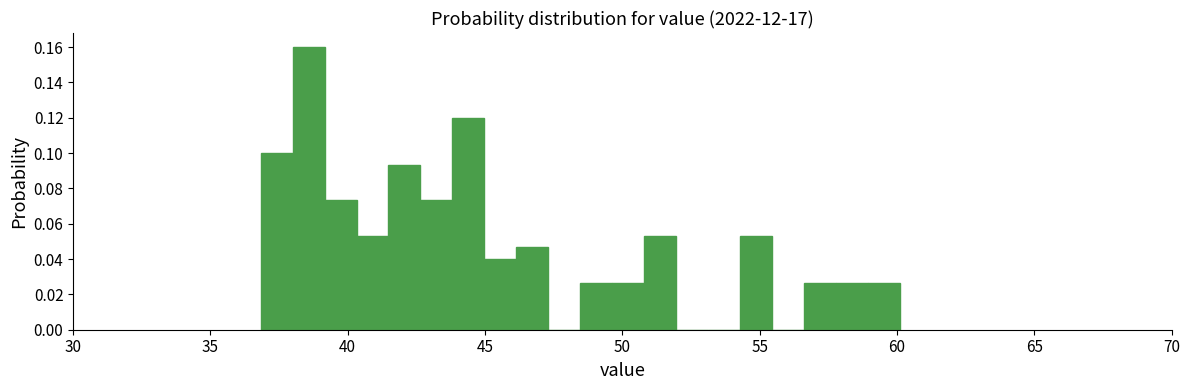

Read against the x-axis, roughly where is the centre of the tallest bar?

38.5